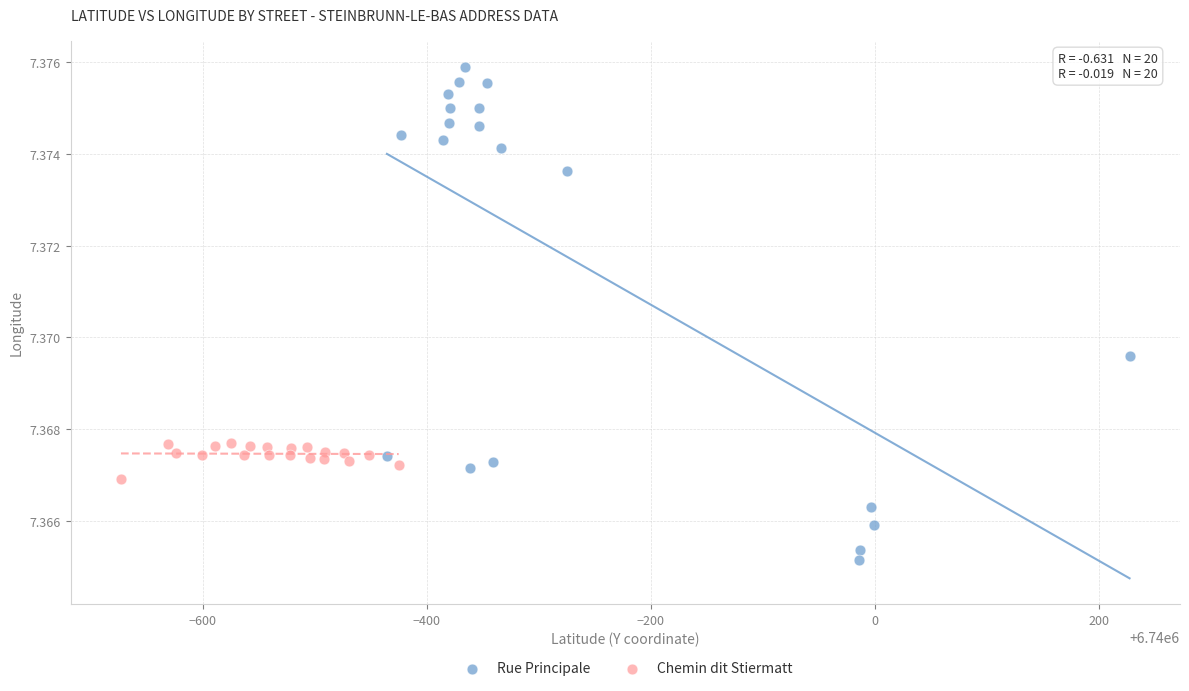

Which series has the largest Y range (max minus min)?

Rue Principale